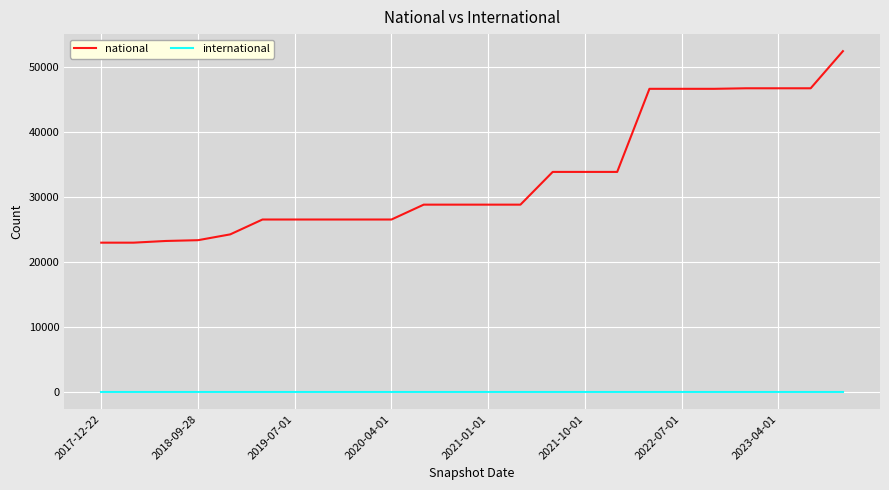

What are all the series names shown in the legend?

national, international